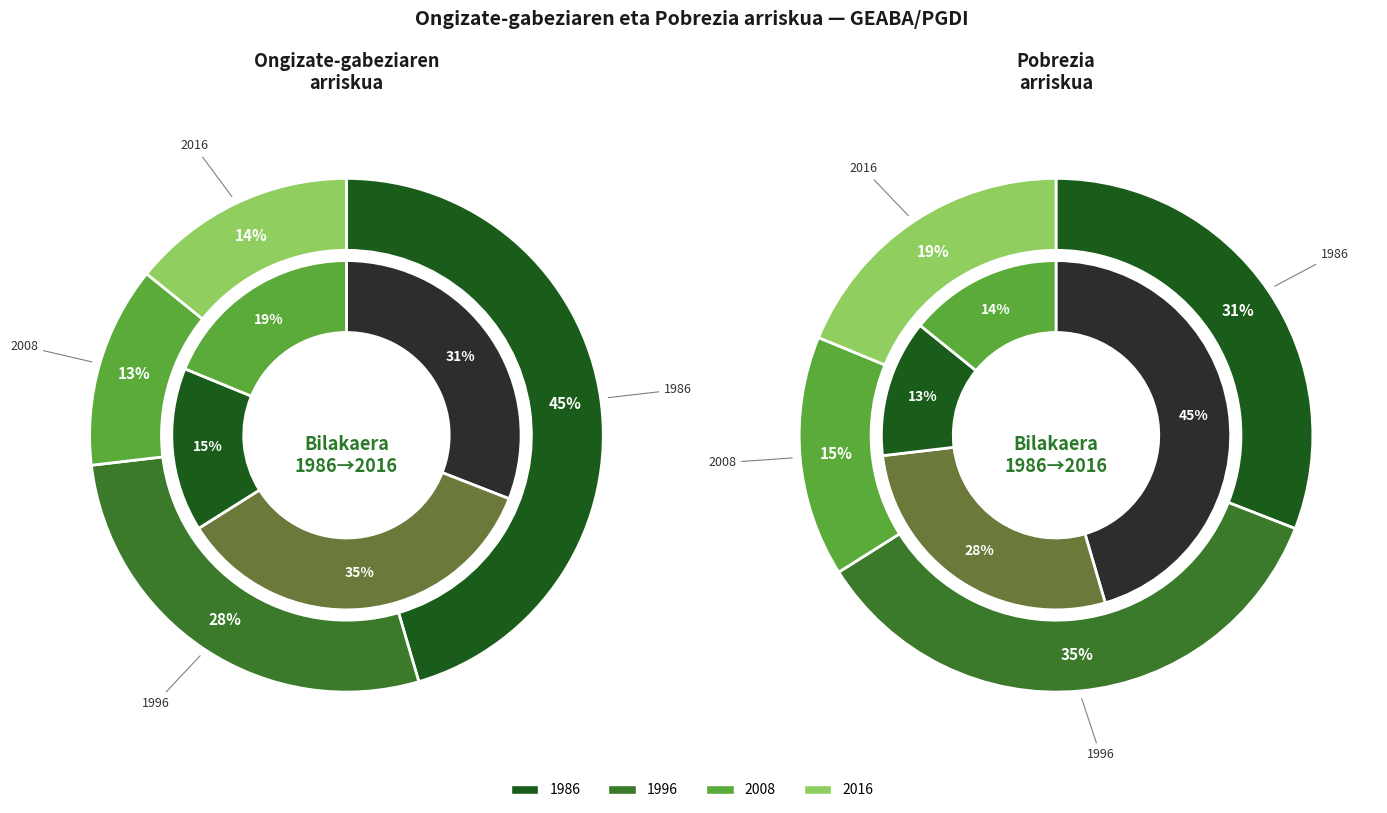

Which category has the biggest portion of the pie?

1986